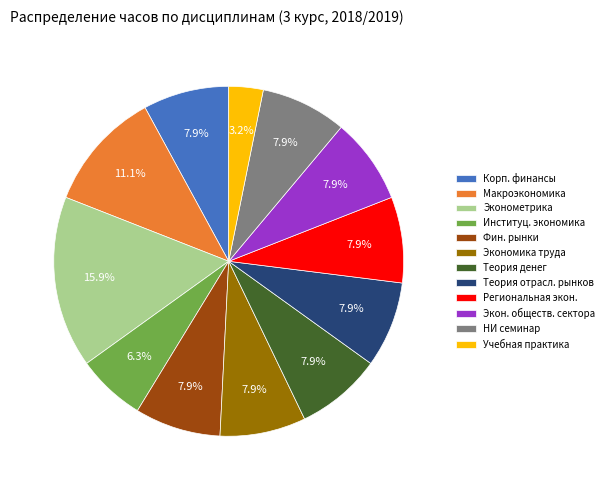

What is the ratio of the value at Экон. обществ. сектора to the value at Теория отрасл. рынков?

1.0